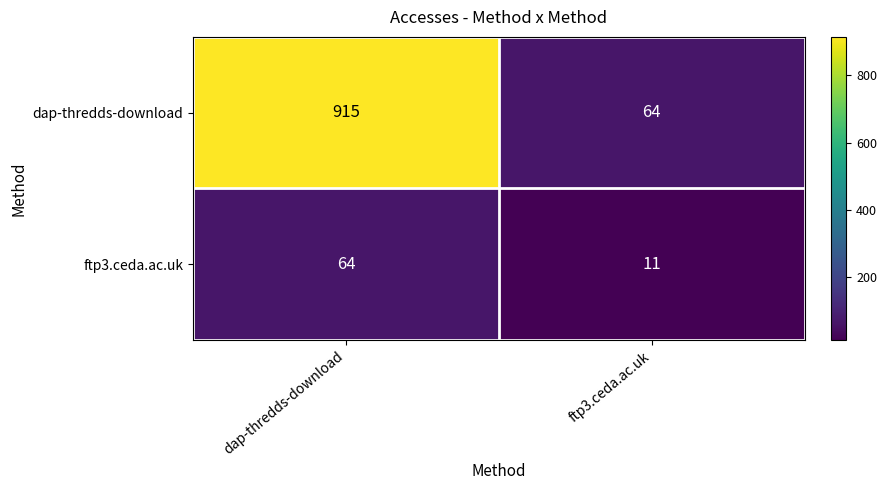

Where is dap-thredds-download nearest to the value 489?

ftp3.ceda.ac.uk